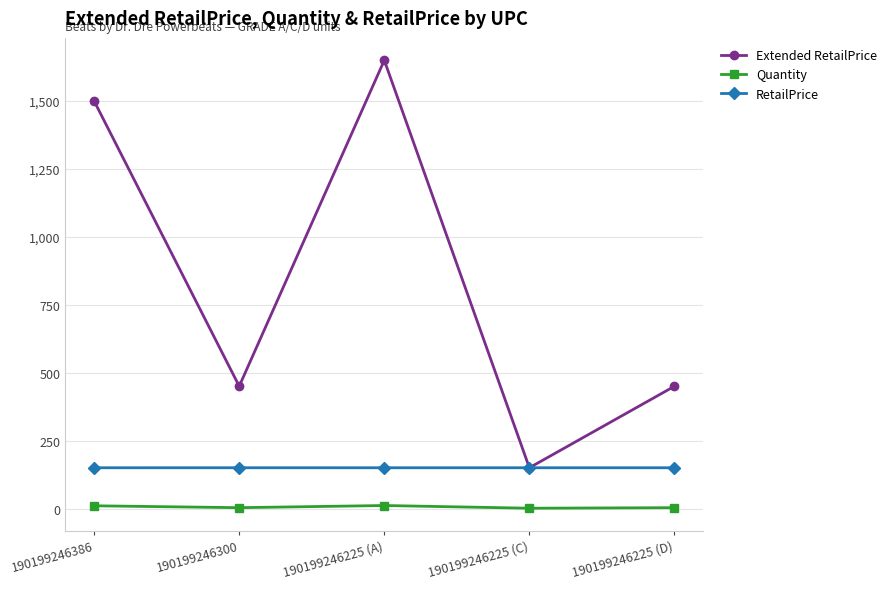

At which category is the sum across all series the highest?

190199246225 (A)